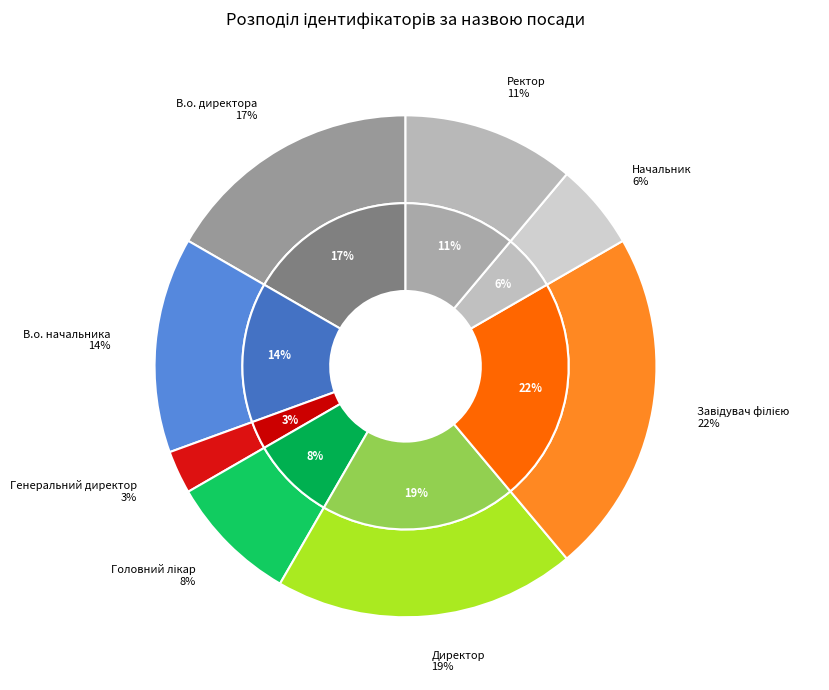

Which has a higher value, Директор or Завідувач філією?

Завідувач філією